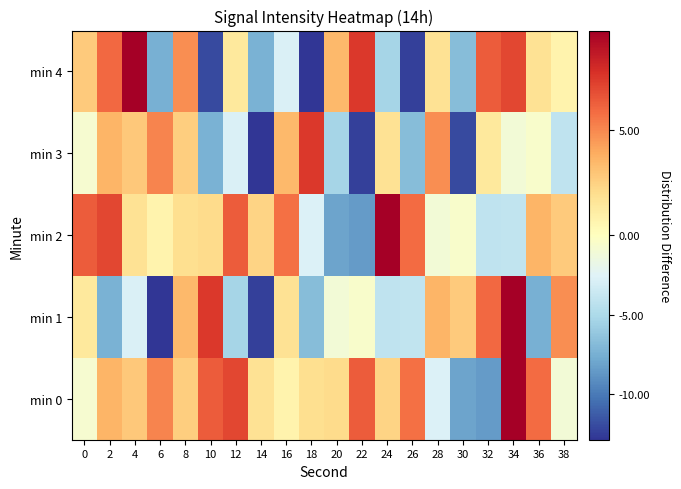

At which category is the sum across all series the highest?

34